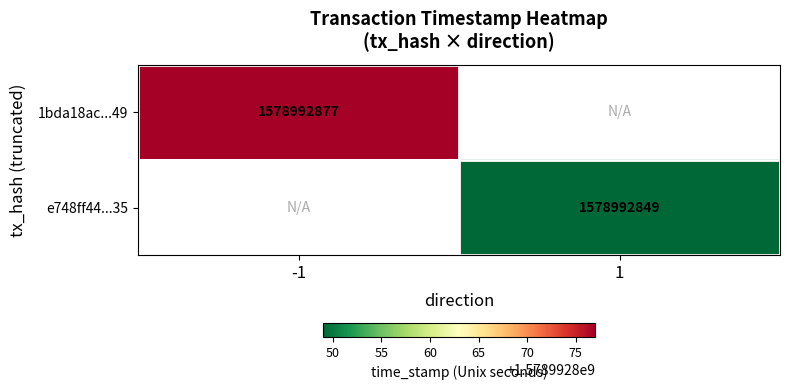

List the series in order of their overall mean, highest first.

1bda18ac141ae53f04da10ff2f90cf4c436fe49, e748ff44d31735498daa57ea38b4582b80e5535